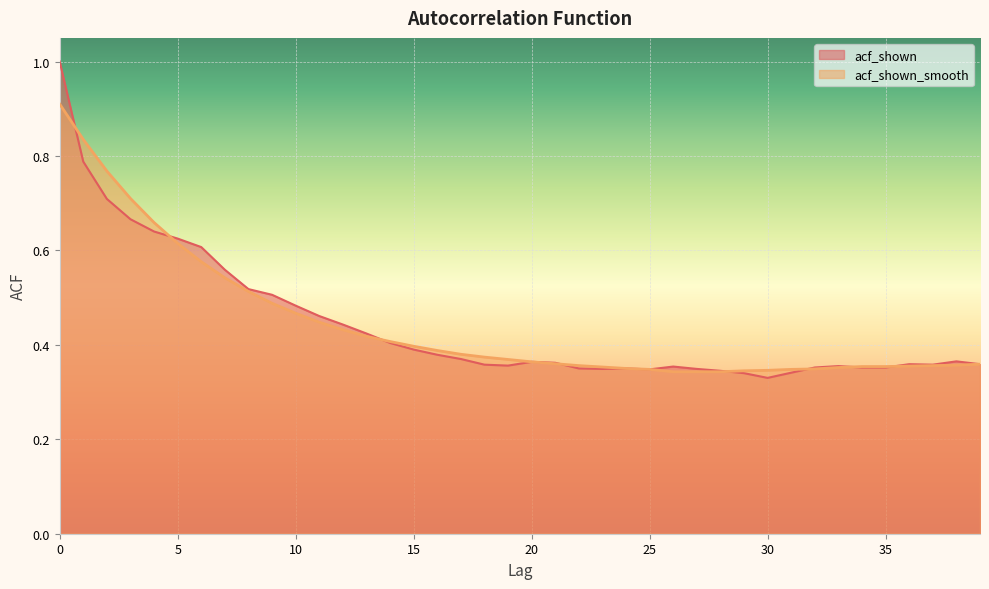

Which series has the largest total across all categories?

acf_shown_smooth